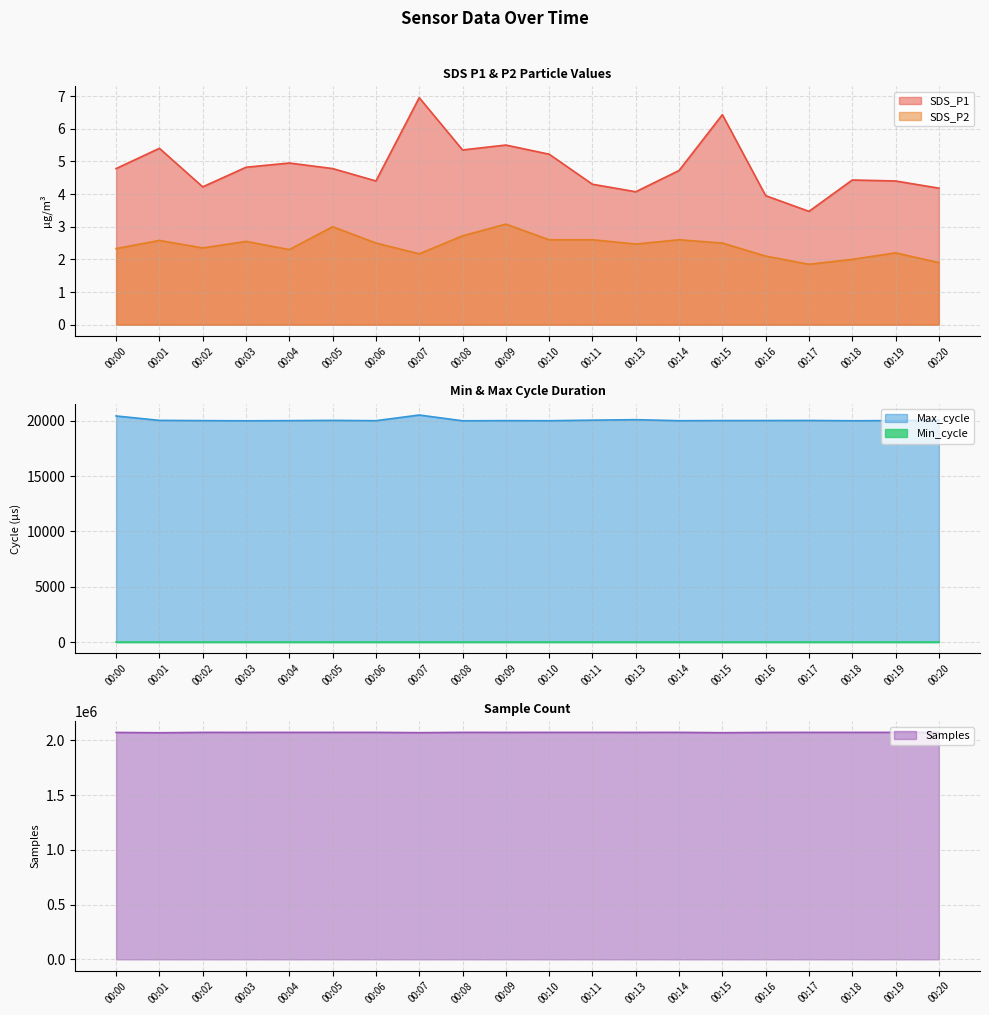

True or false: SDS_P1 has a value of 4.2 at 00:02.

True